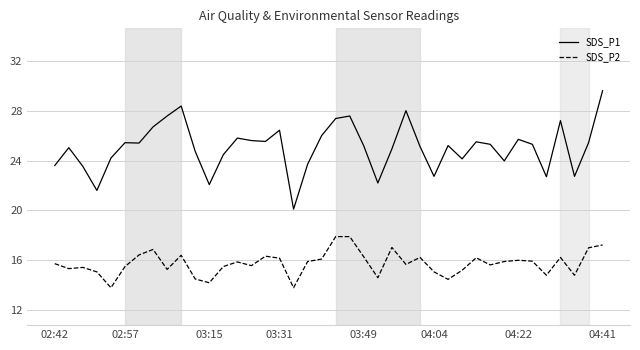

True or false: SDS_P2 has more than 1 points higher than both neighbors.

True